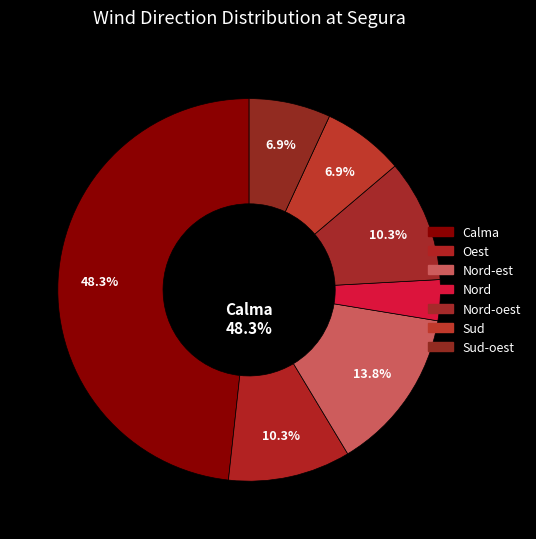

Which slice is the largest?

Calma